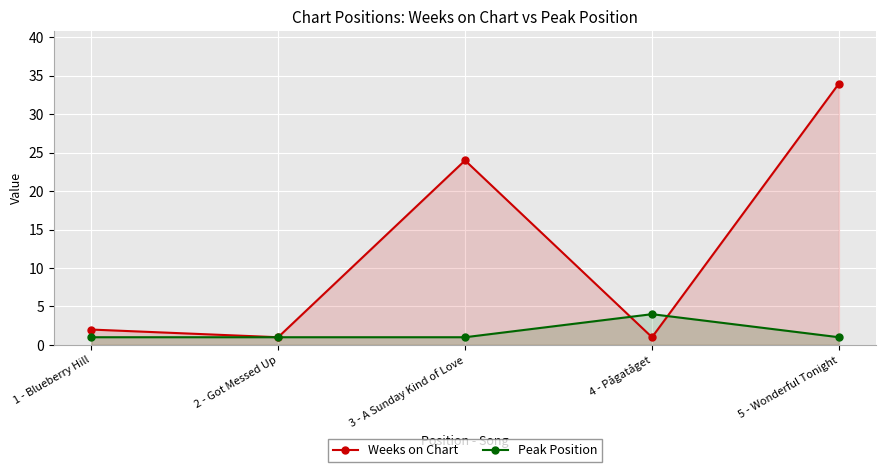

What is the minimum value shown in the chart?

1